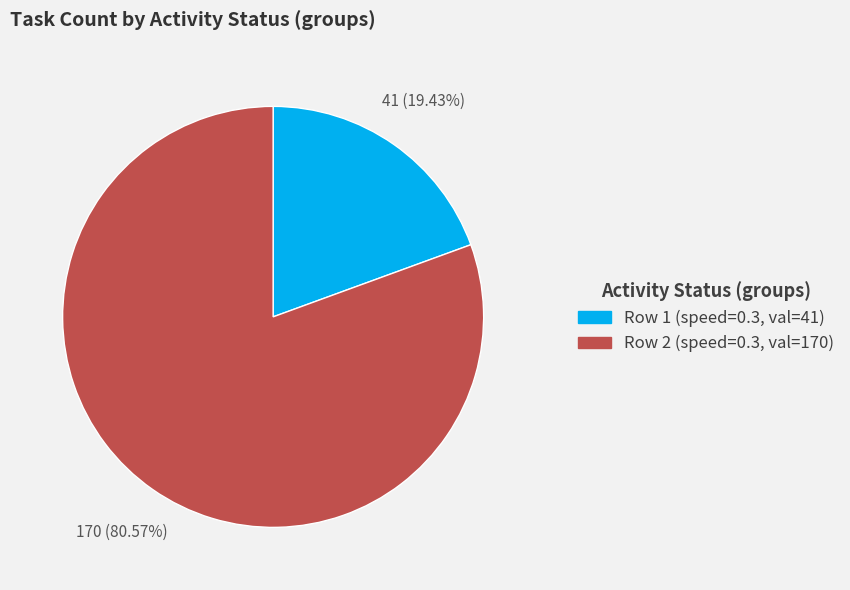

Does any single category account for the majority?

Yes